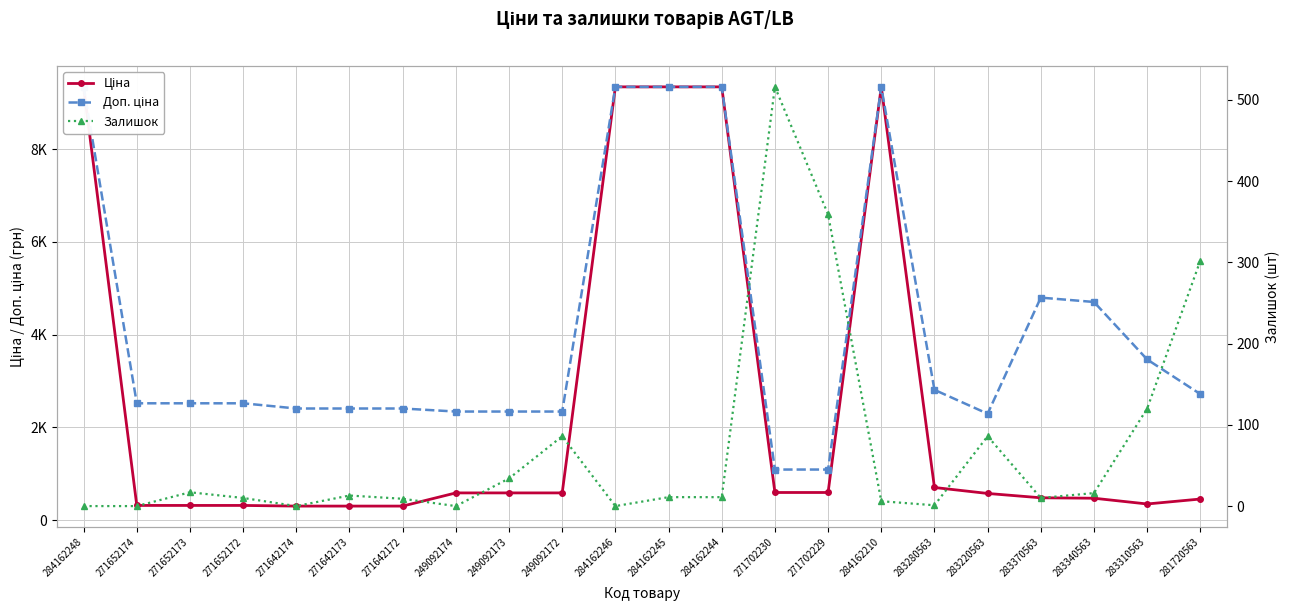

The Залишок series shows -244.8 at 284162248. True or false?

False